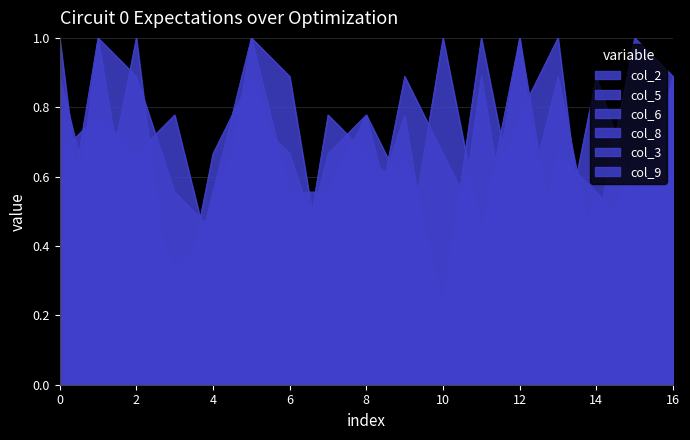

What is the minimum value for col_3?

0.1